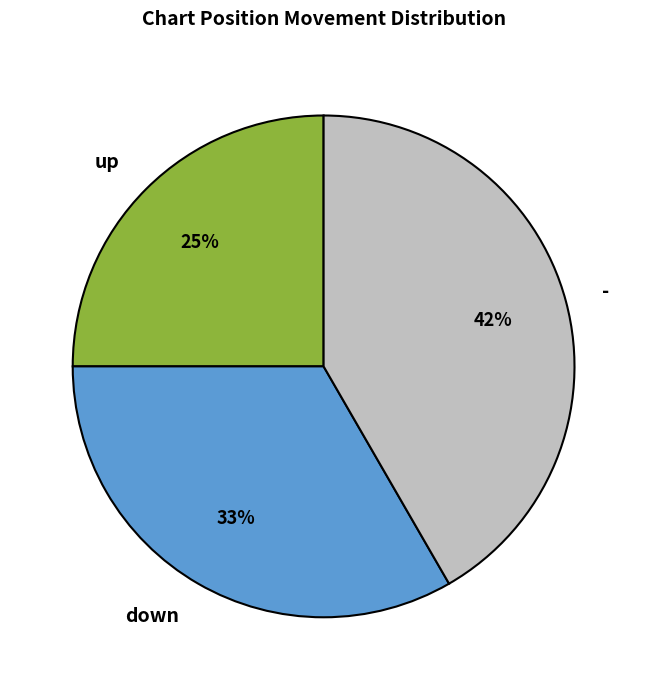

Is there any slice that represents more than half of the pie?

No